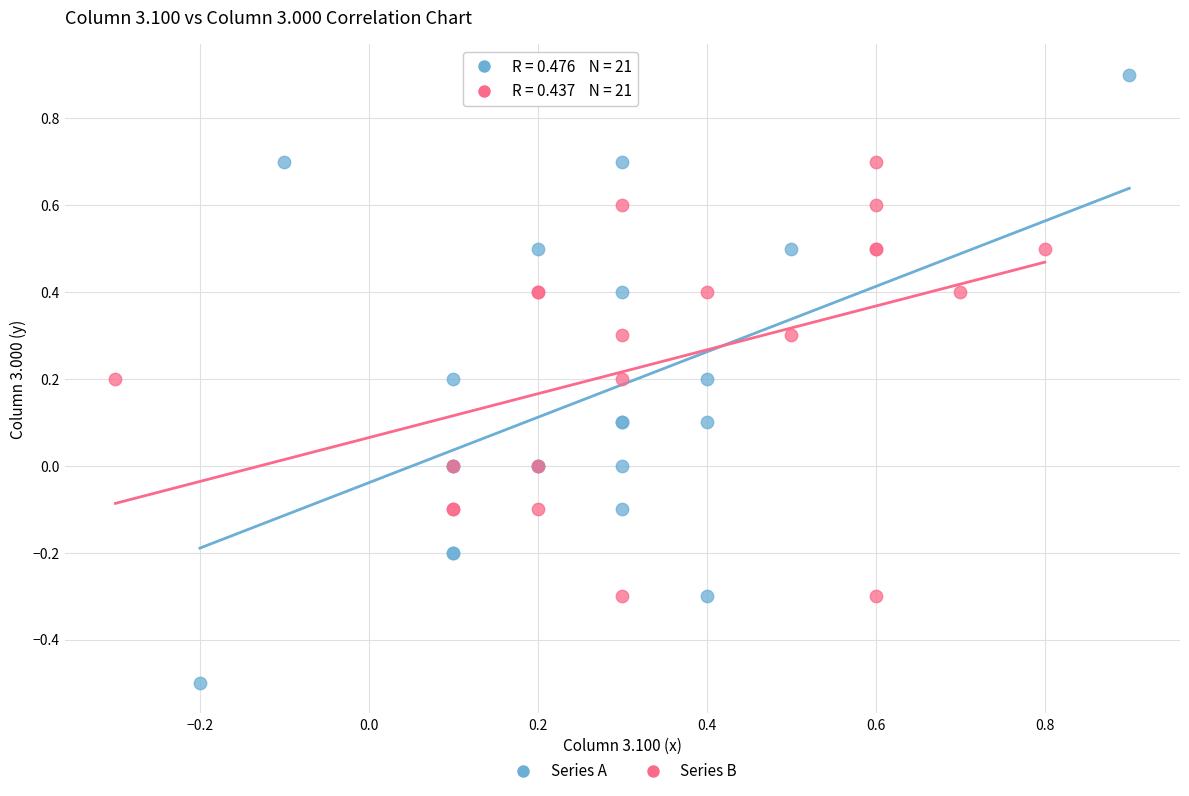

Which series contains the highest Y value?

Series A